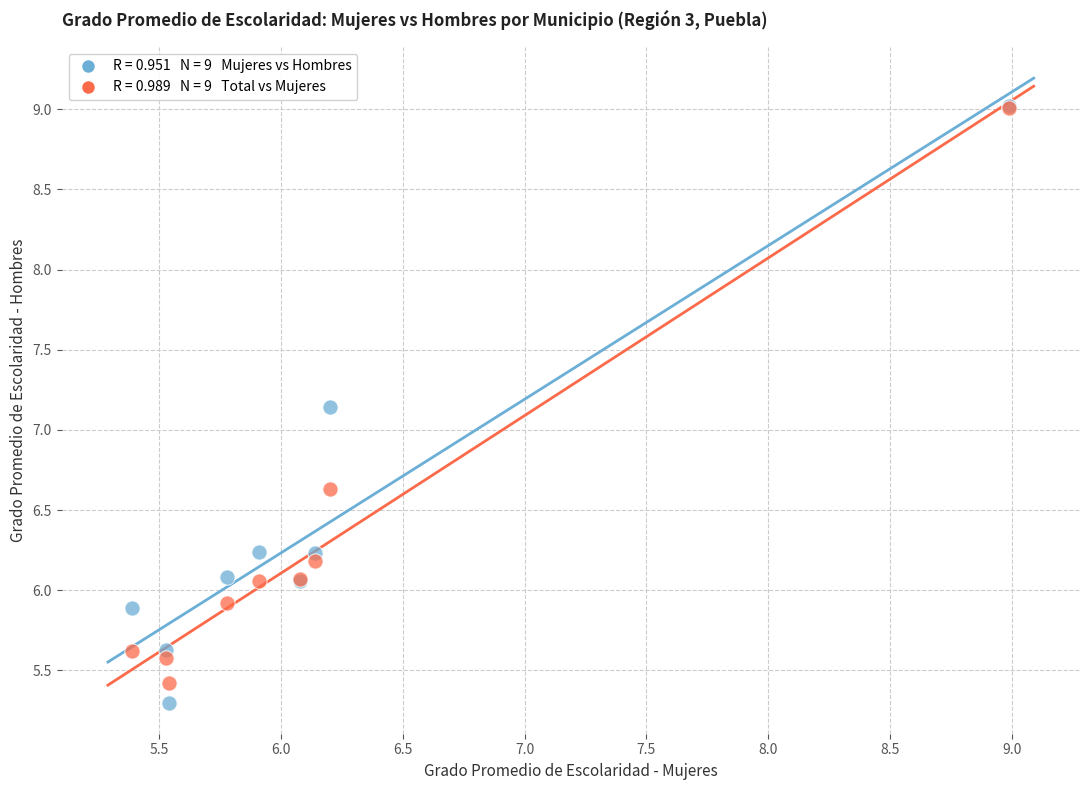

Across all series, what Y value is closest to 7?

7.1